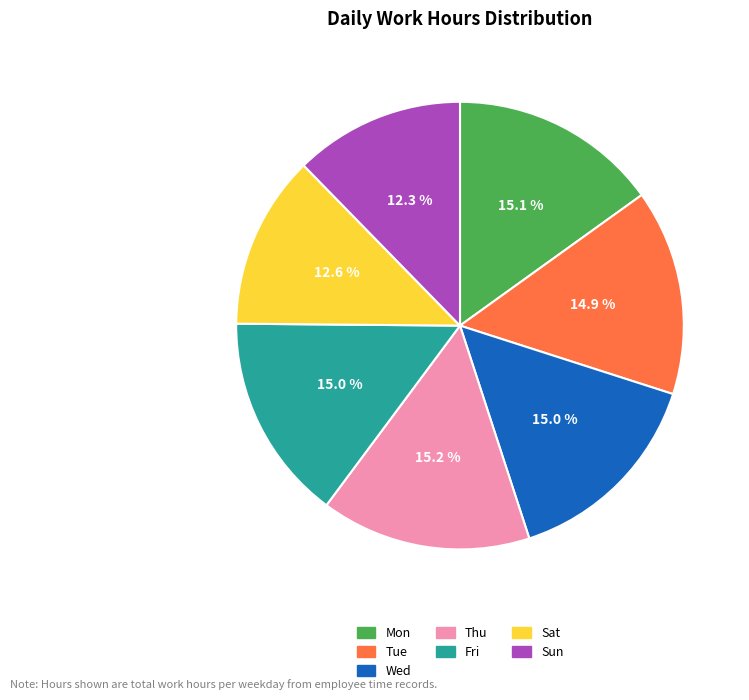

How many segments does this pie chart have?

7